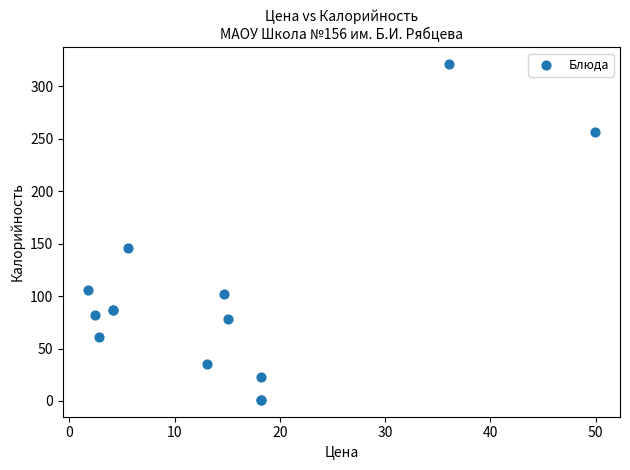

What Y value in the scatter plot is closest to 161?

146